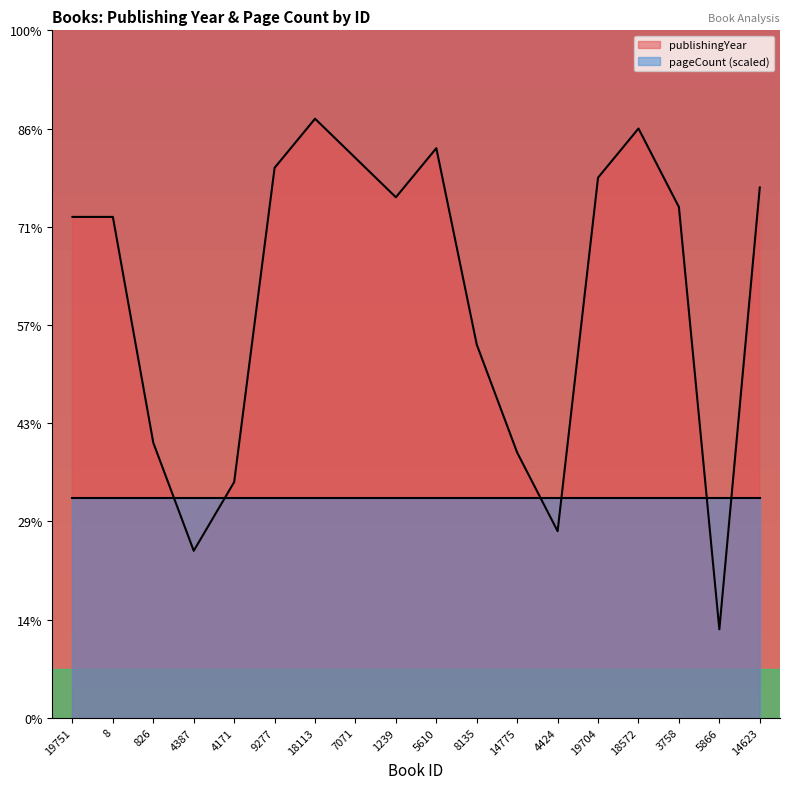

Does the chart display data point markers on the line(s)?

No